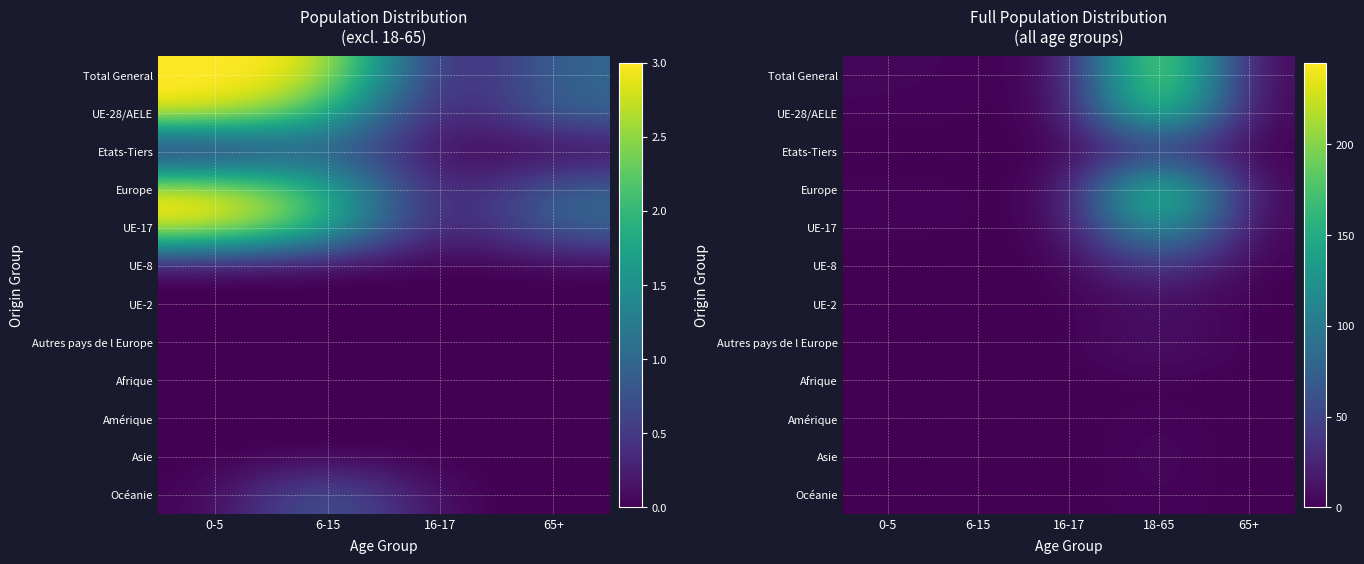

Which series has the largest total across all categories?

Total General